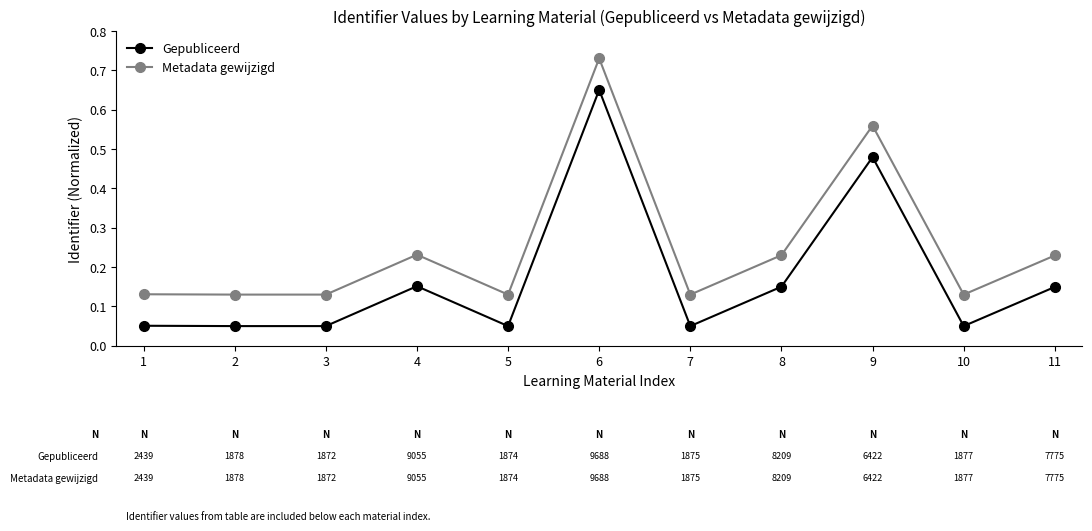

True or false: Gepubliceerd has more than 0 points higher than both neighbors.

True